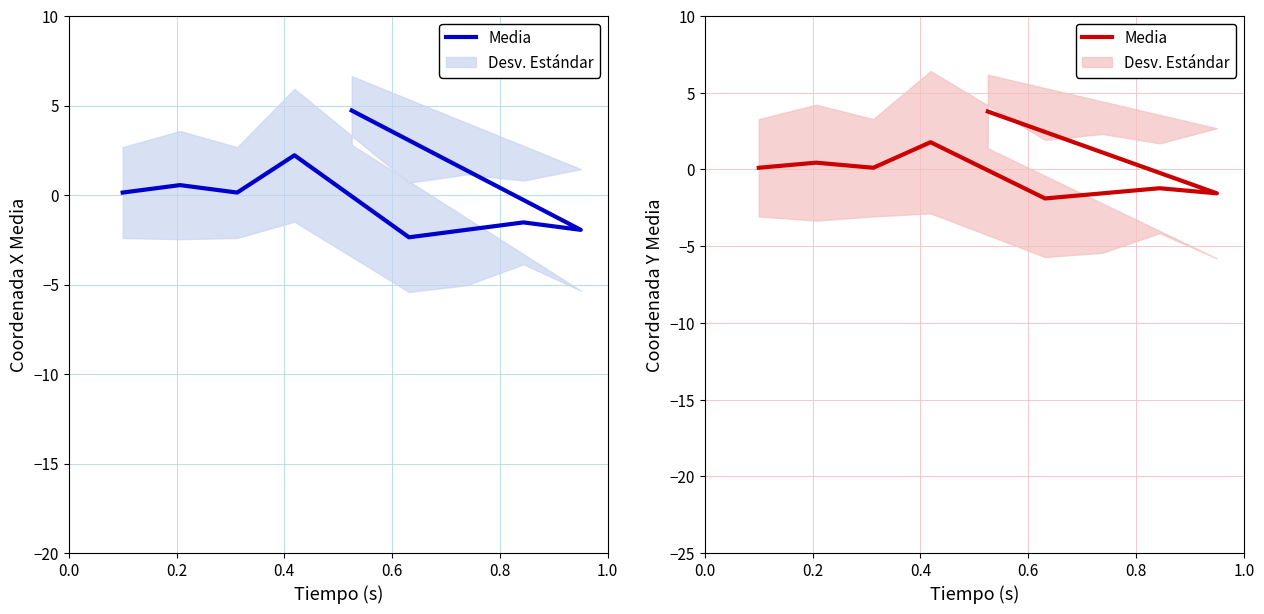

How many values are below 0?

4